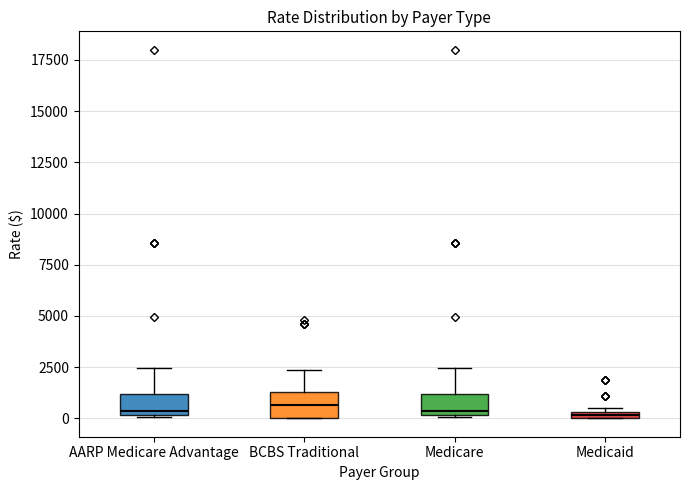

Where does the median line of the box for Medicare sit on the y-axis? The values are not printed on the chart, so give them approximately, as read against the axis.

500